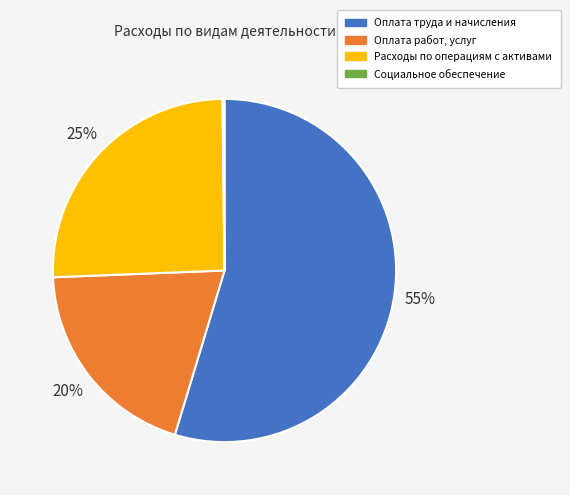

Approximately how many times larger is the value at Оплата труда и начисления compared to Оплата работ, услуг?

2.8